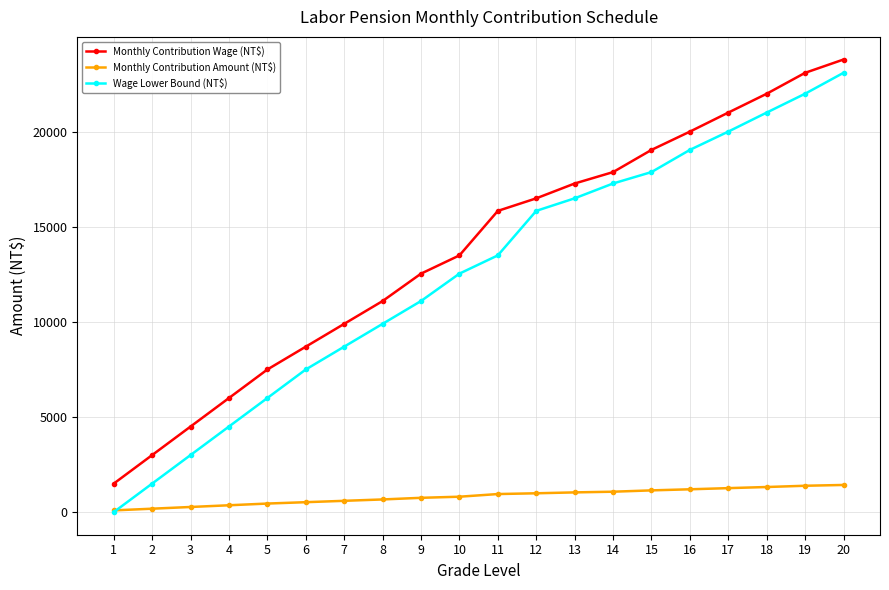

At how many categories does at least one series exceed 19815?

5